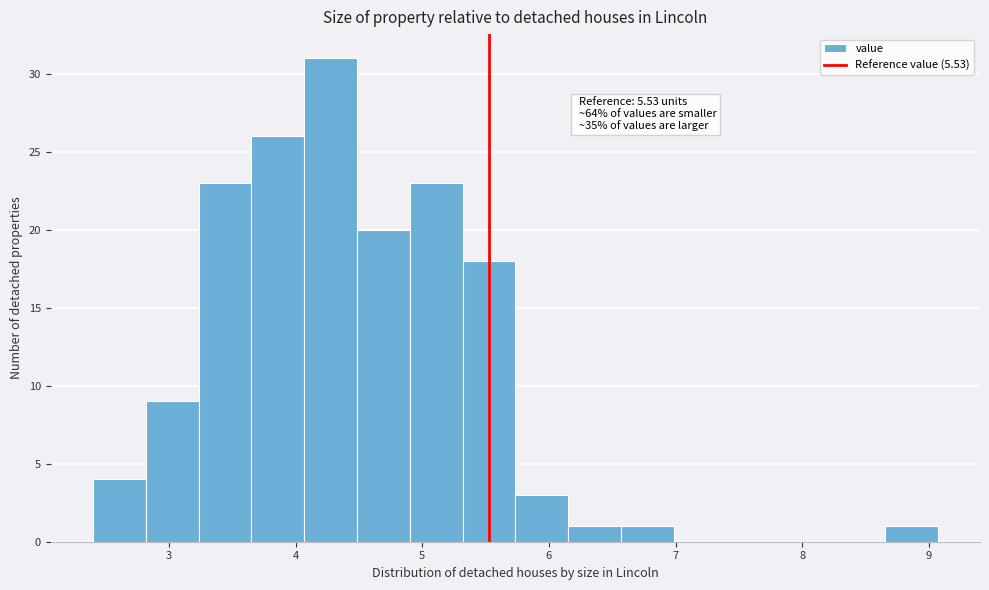

Which range on the x-axis has the tallest bar?

4.1 to 4.5